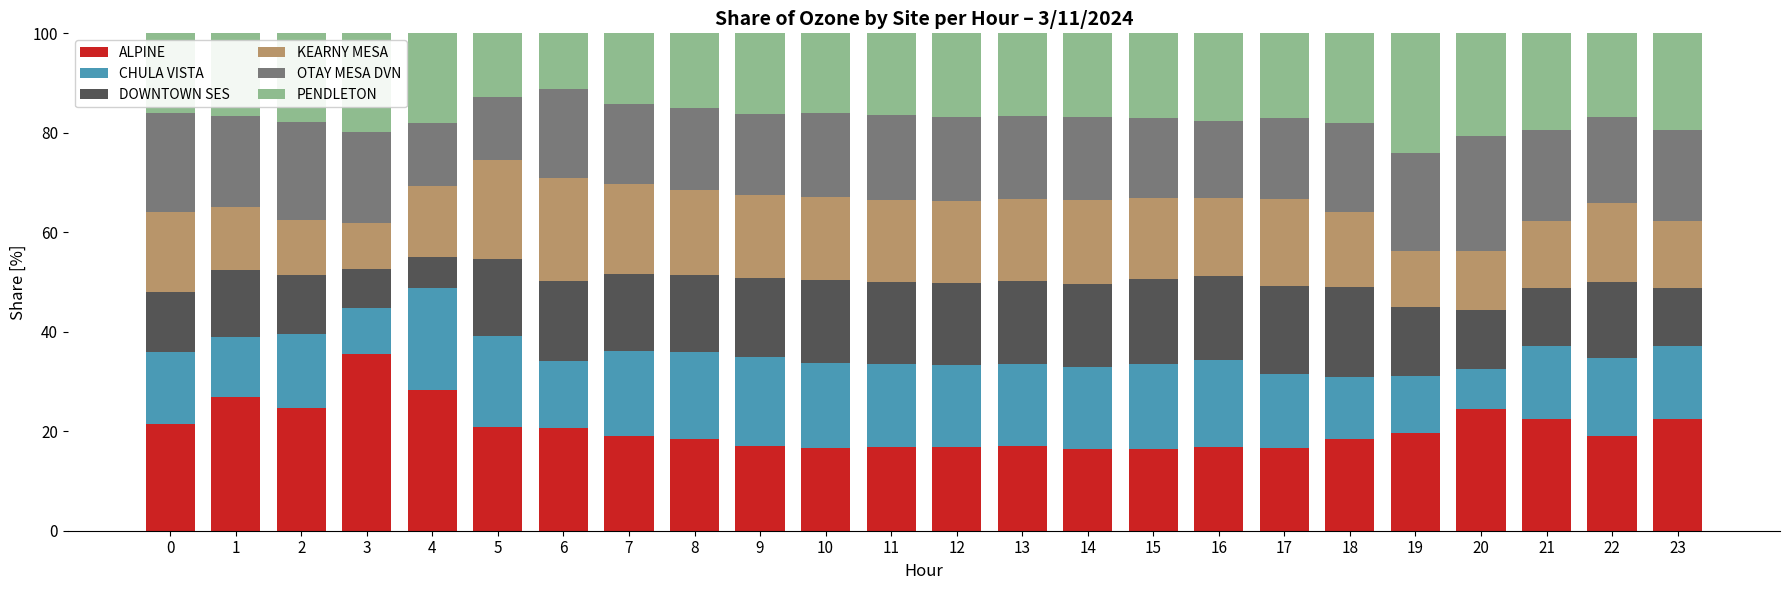

What is the average value of the ALPINE series?

20.5